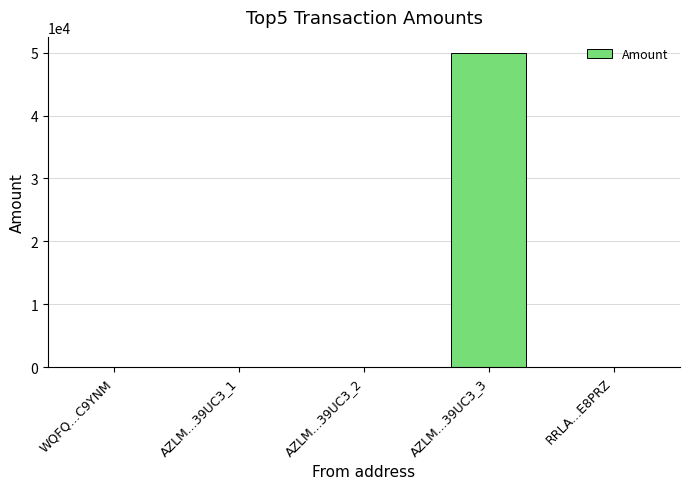

Is it true that the value at AZLM...39UC3_2 is -34026?

False